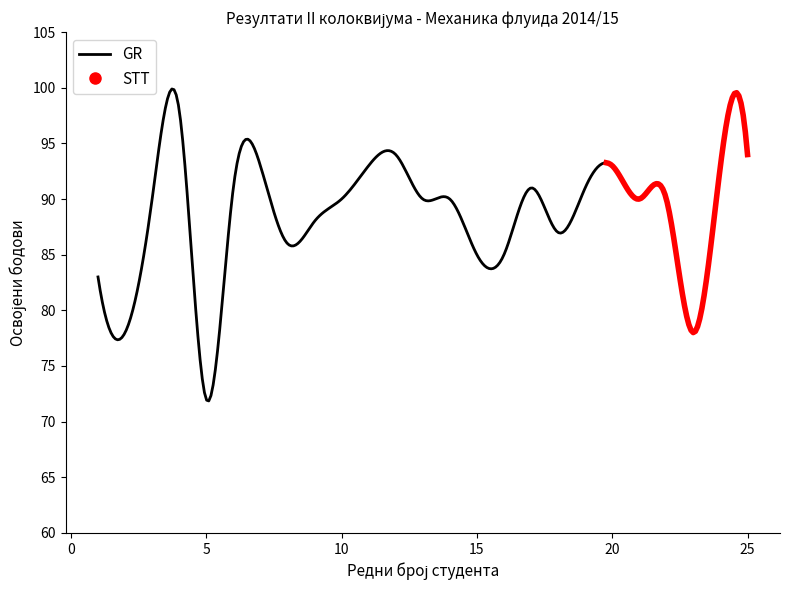

At which category does the data reach its first local valley?

2